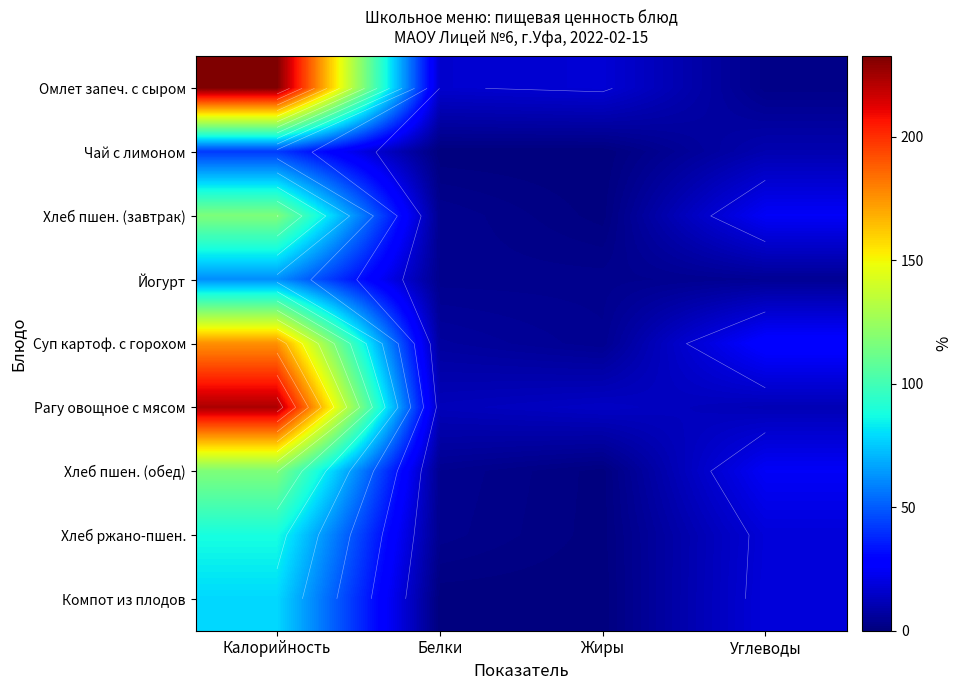

The value of Хлеб пшен. (завтрак) at Углеводы is 24.8. True or false?

True